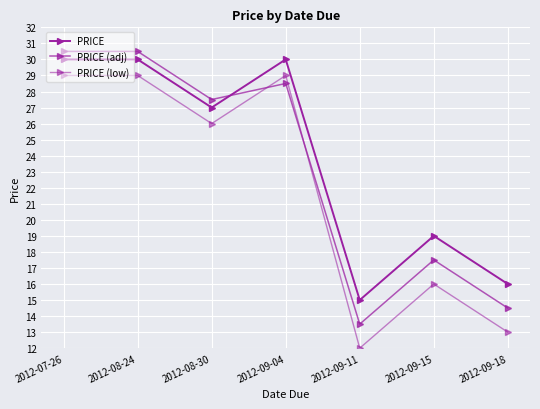

How many lines are shown in the chart?

3